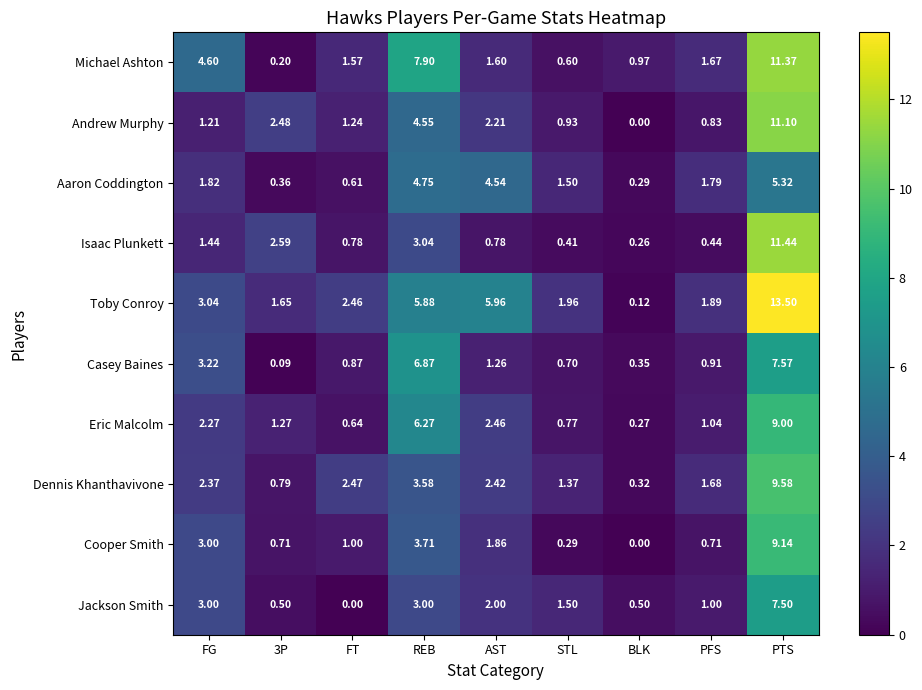

Between FG and PTS, which series saw the biggest shift?

Toby Conroy